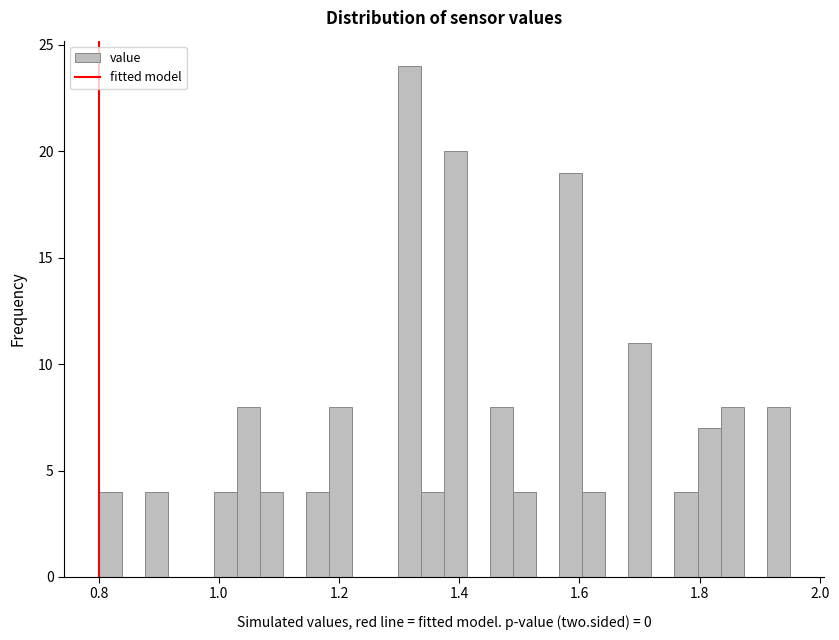

Around what value on the x-axis is the tallest bar? Give the approximate position of its centre, as read against the axis.

1.32